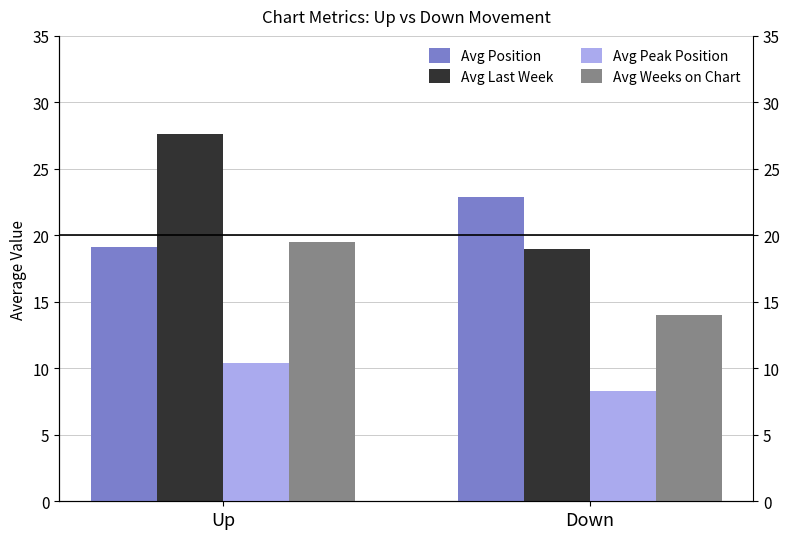

List the series in order of their peak value, lowest first.

Avg Peak Position, Avg Weeks on Chart, Avg Position, Avg Last Week